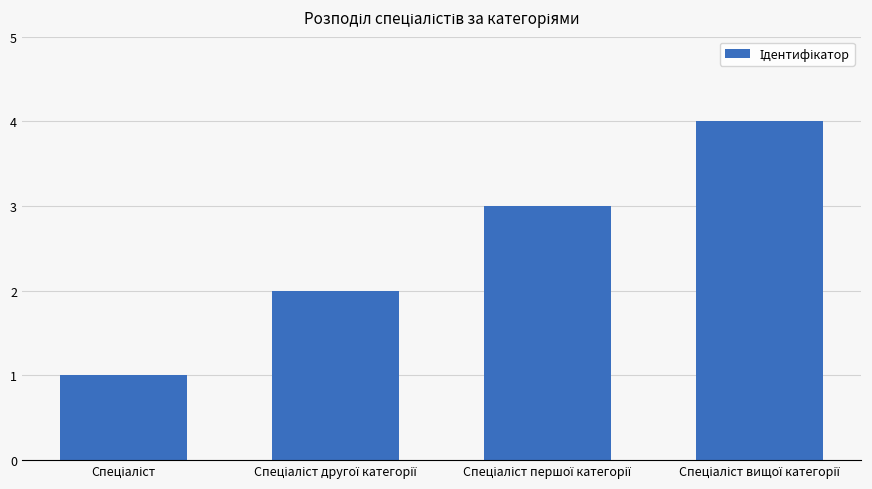

What is the sum of all values?

10